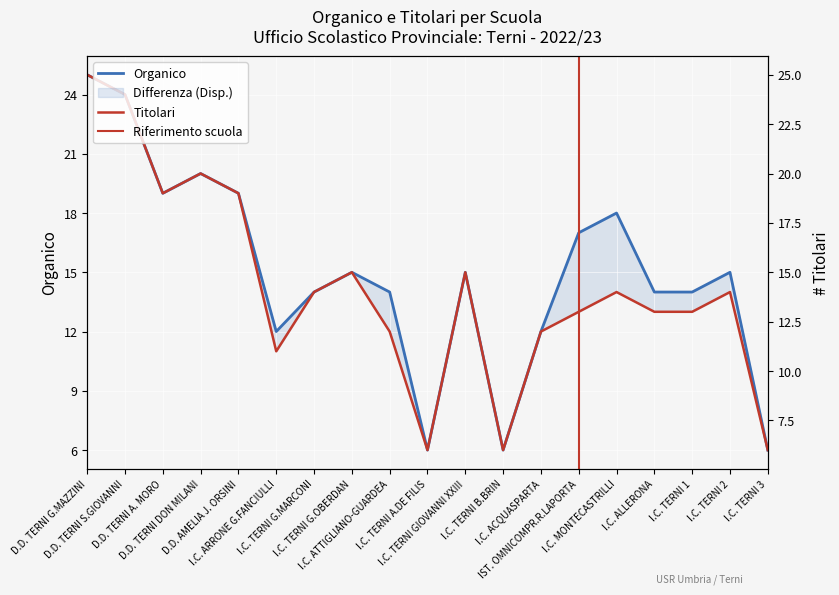

At which category is the sum across all series the highest?

D.D. TERNI G.MAZZINI